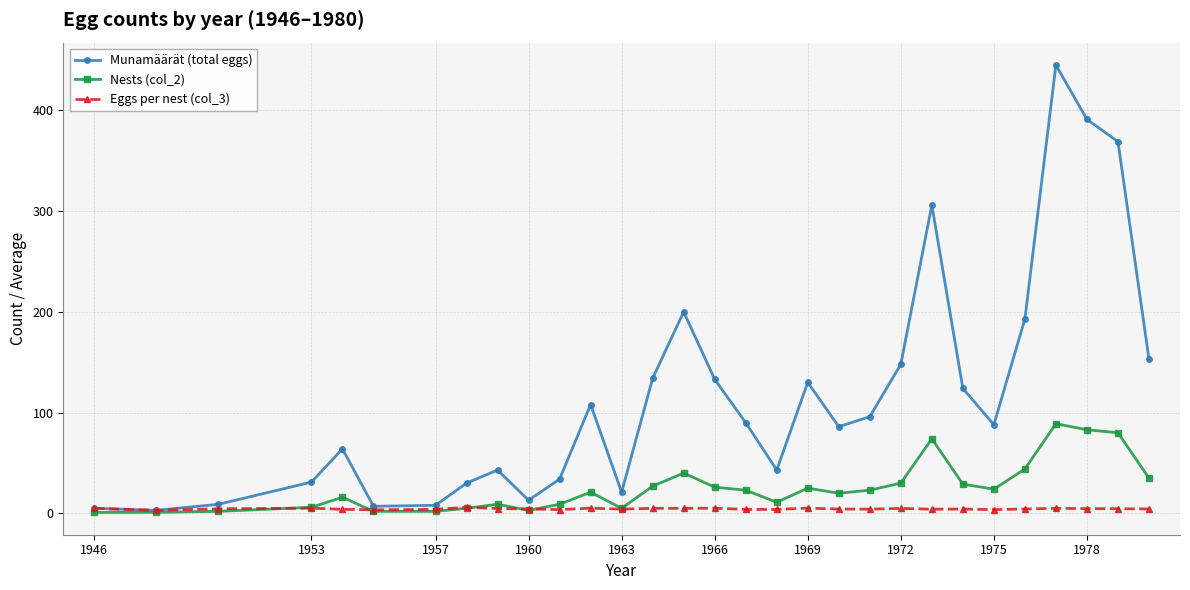

What is the maximum value shown in the chart?

445.0